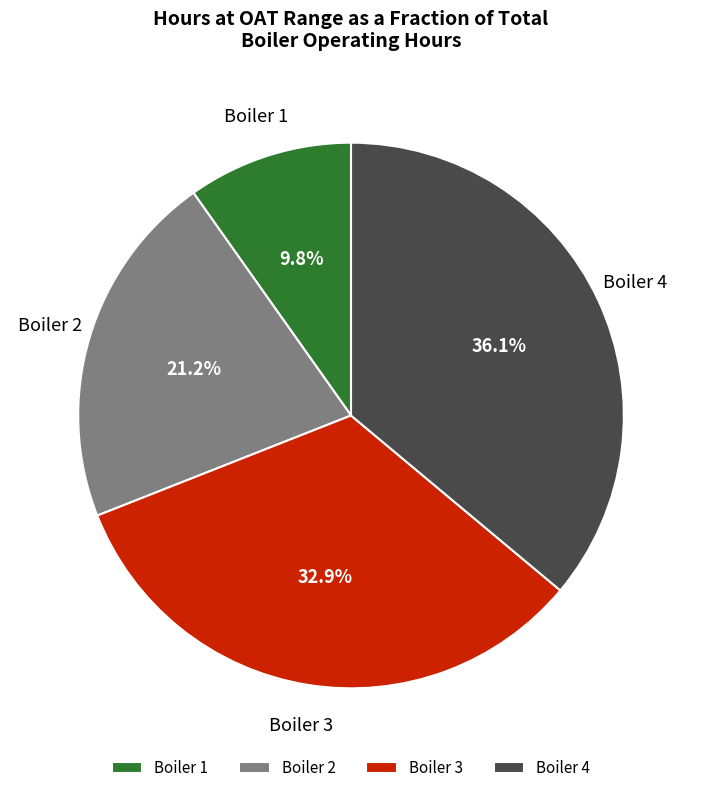

Rank the categories by value from lowest to highest.

Boiler 1, Boiler 2, Boiler 3, Boiler 4